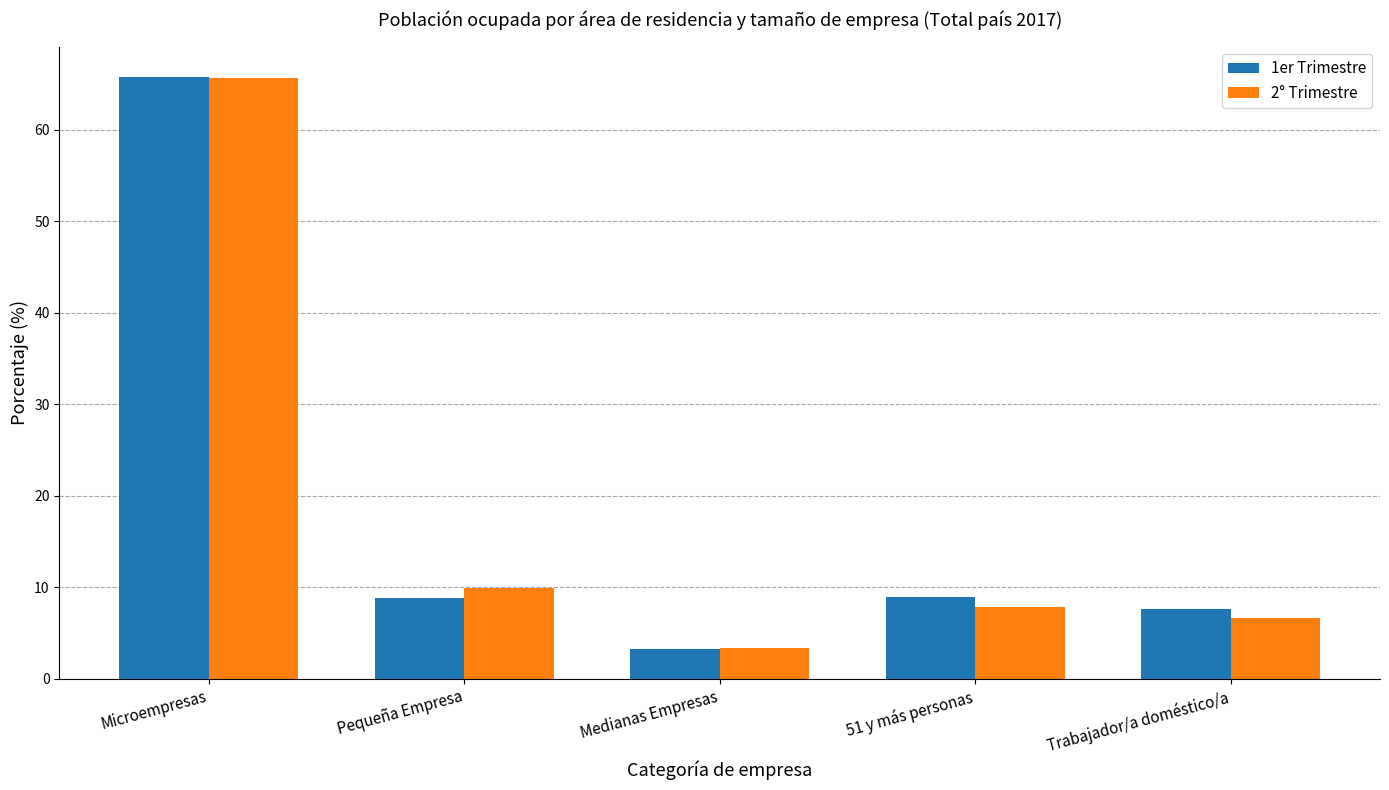

At which category is the sum across all series the highest?

Microempresas